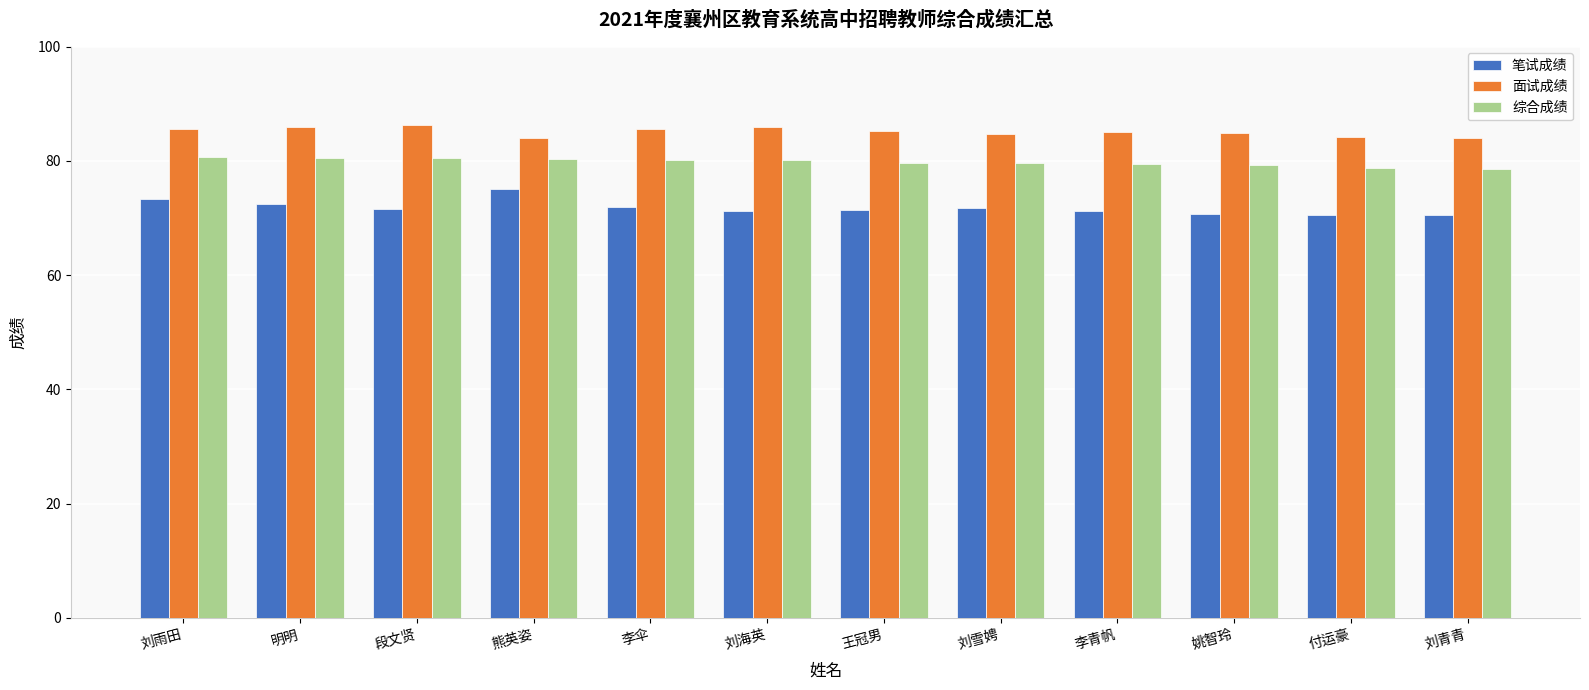

What position from the right is 李伞?

8